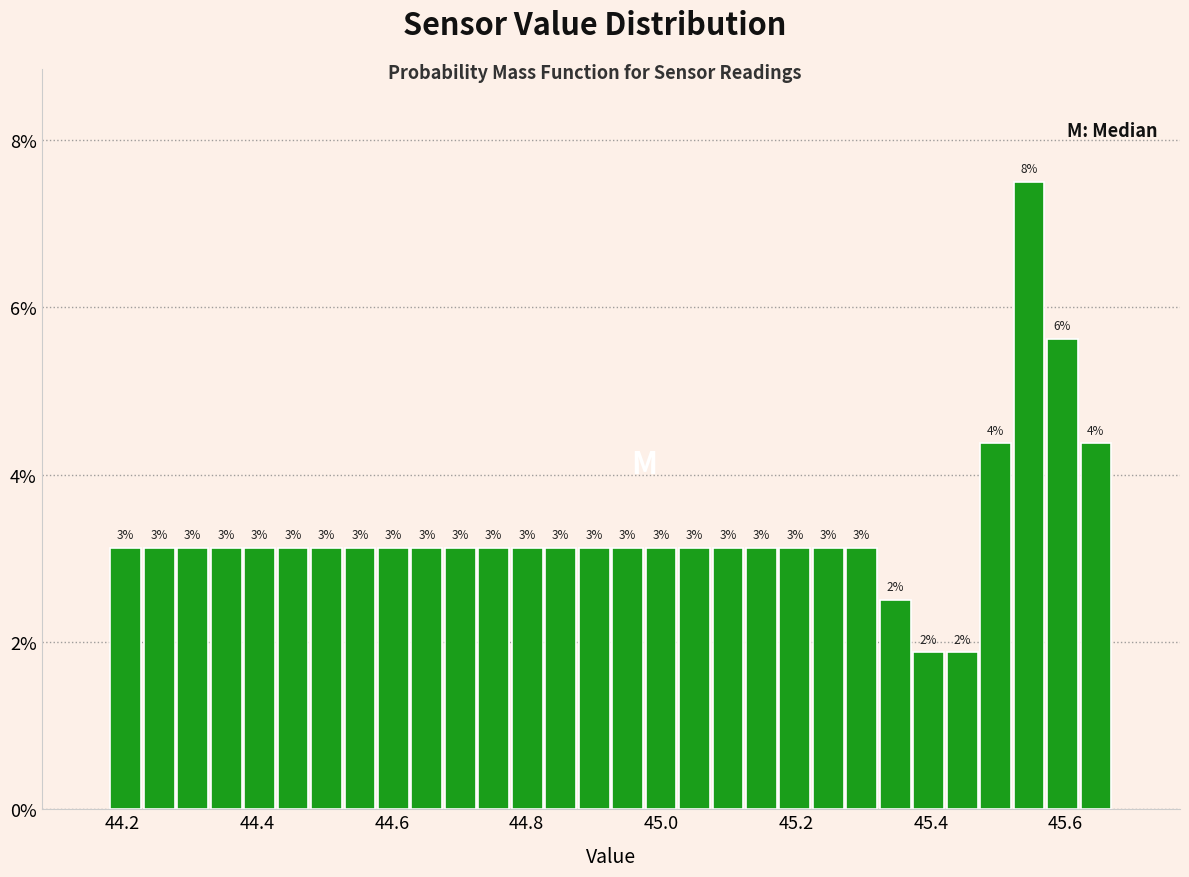

Around what value on the x-axis is the tallest bar? Give the approximate position of its centre, as read against the axis.

45.54